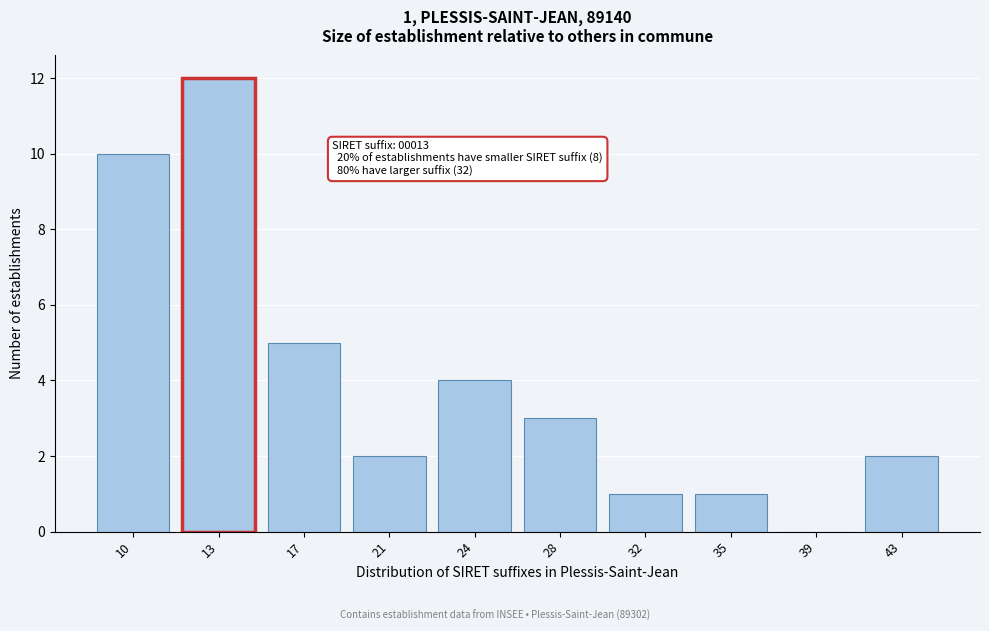

Reading left to right, what are all the values shown in this chart?

10=10	13=12	17=5	21=2	24=4	28=3	32=1	35=1	39=0	43=2